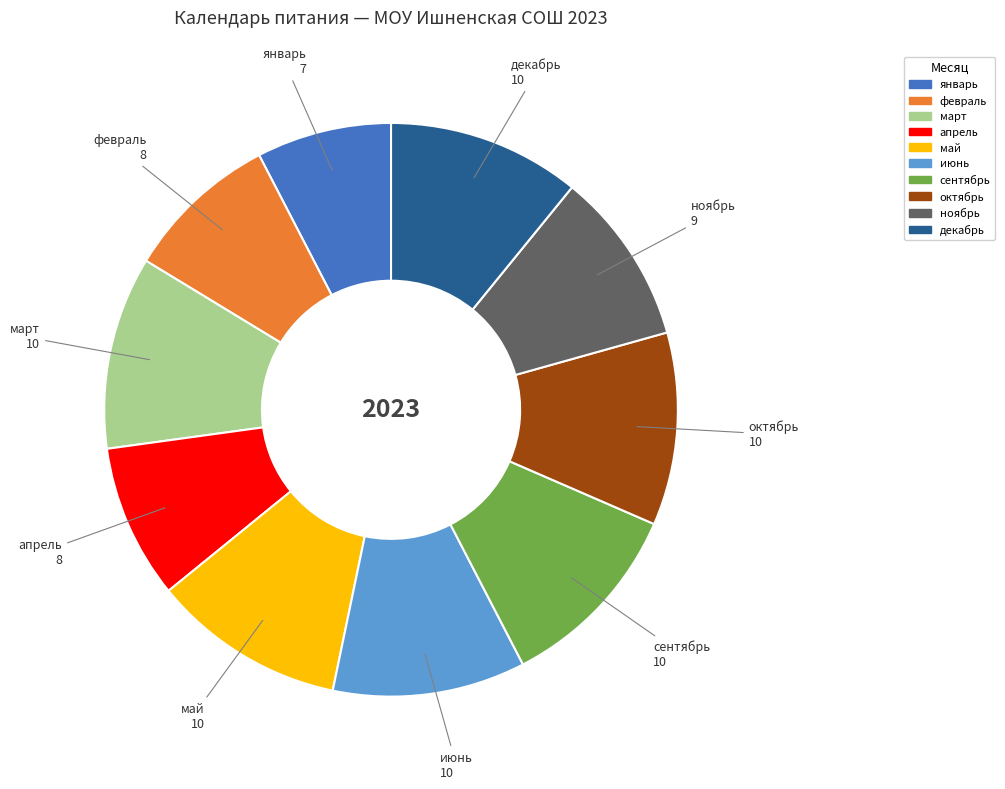

Is апрель the majority of the pie?

No